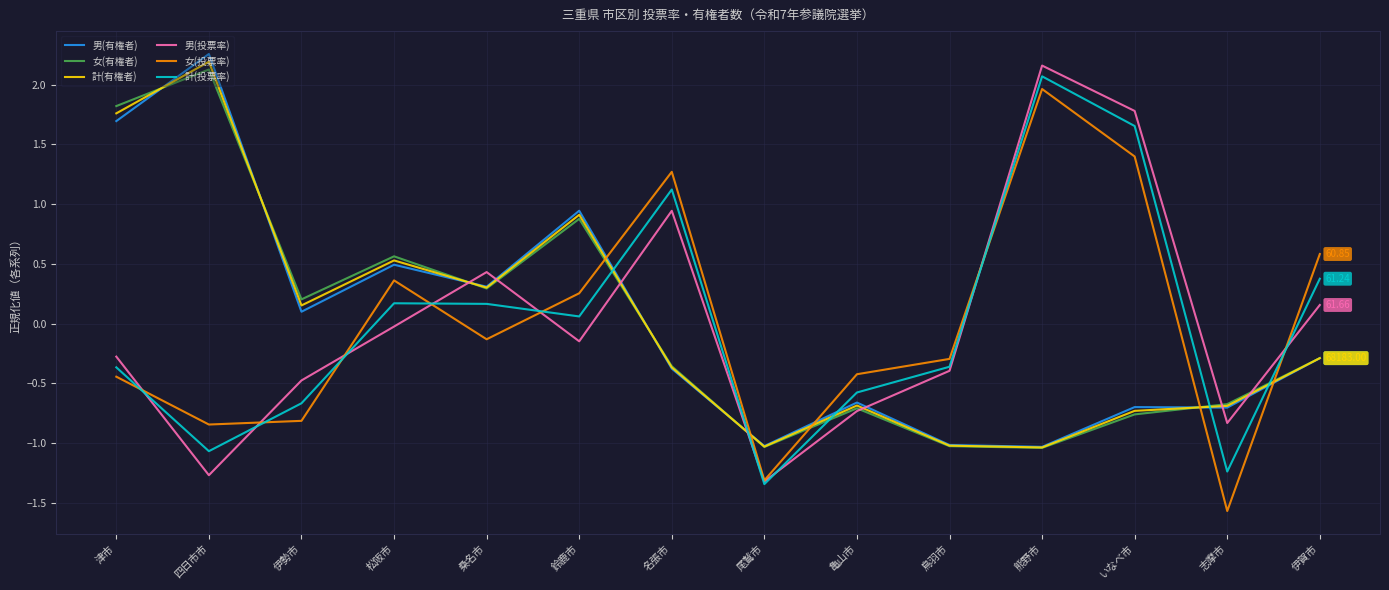

Where do 男(有権者) and 計(投票率) first cross each other?

鈴鹿市 and 名張市